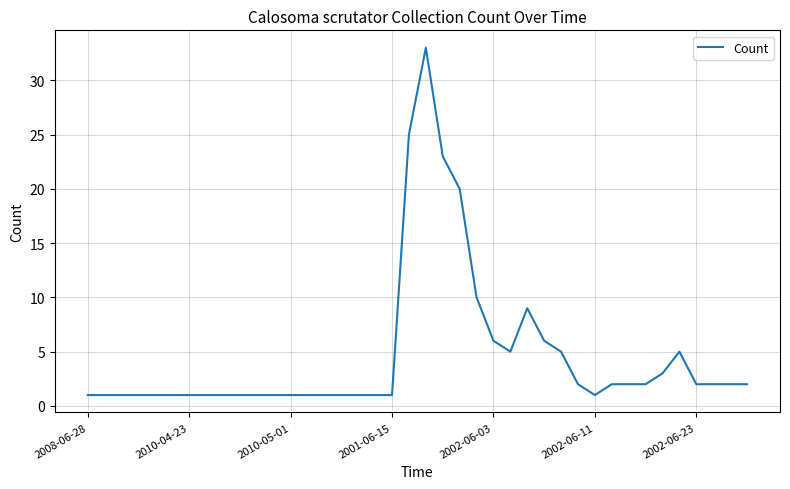

What is the greatest value displayed?

33